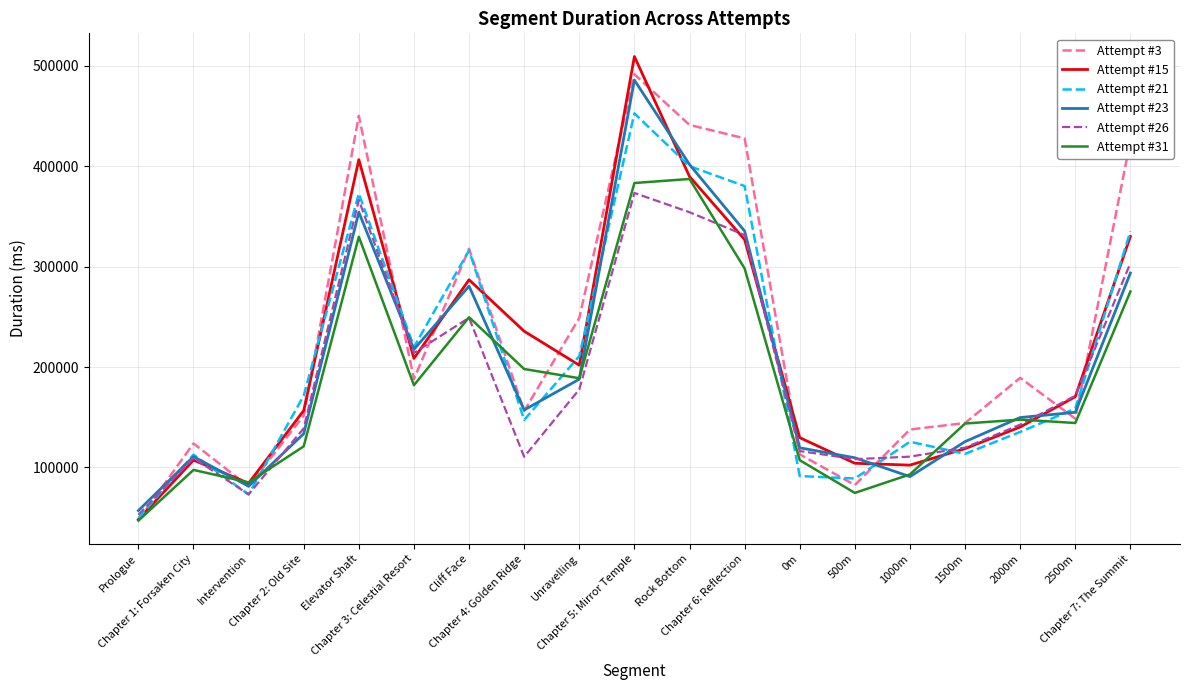

At which category is the sum across all series the highest?

Chapter 5: Mirror Temple